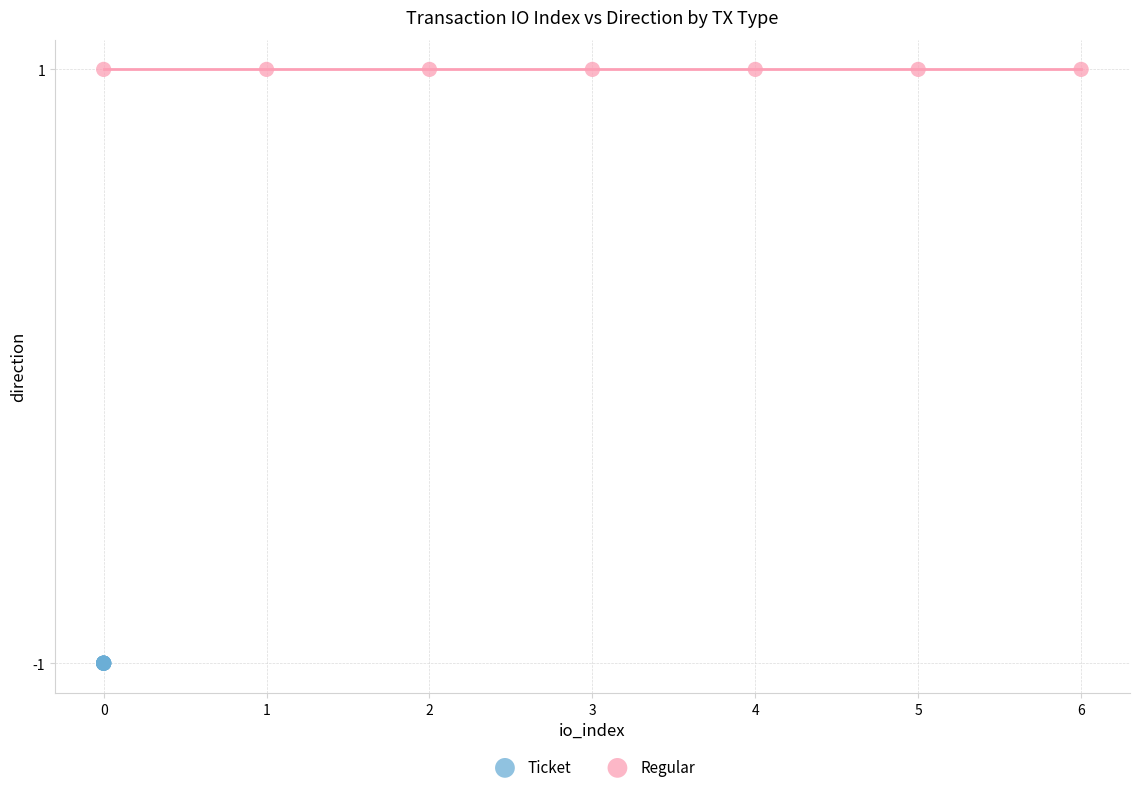

Which series reaches the minimum Y coordinate?

Ticket